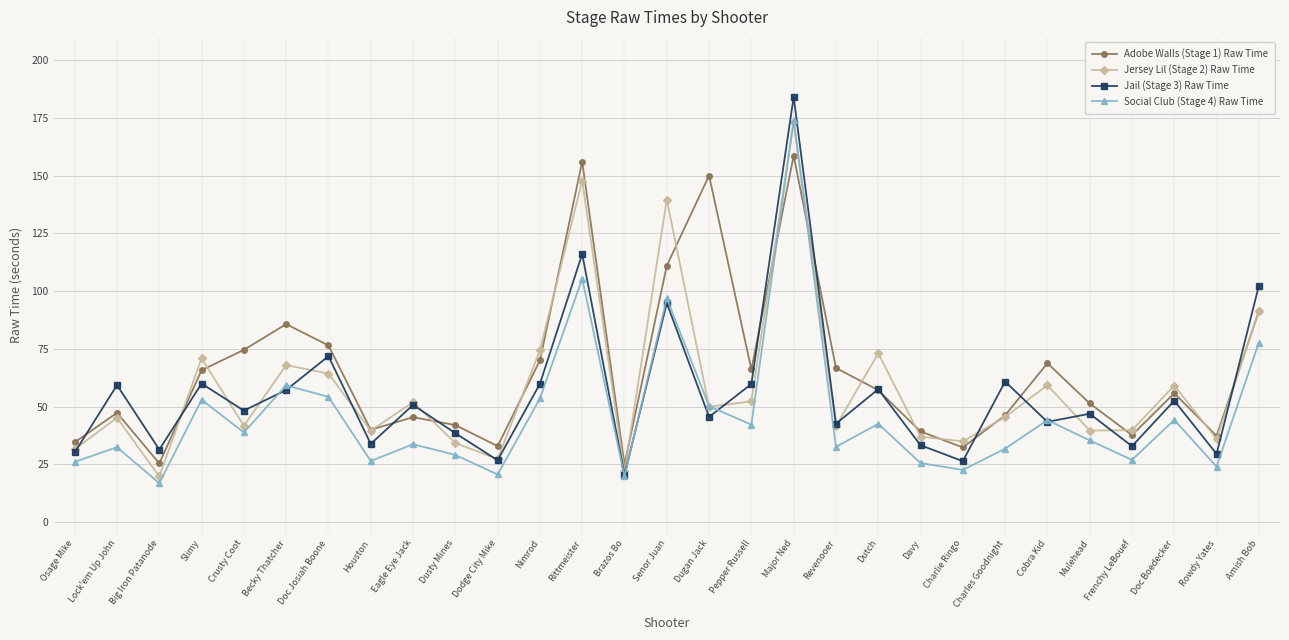

What is the sum of the Social Club (Stage 4) Raw Time values at Rowdy Yates and Houston?

50.6